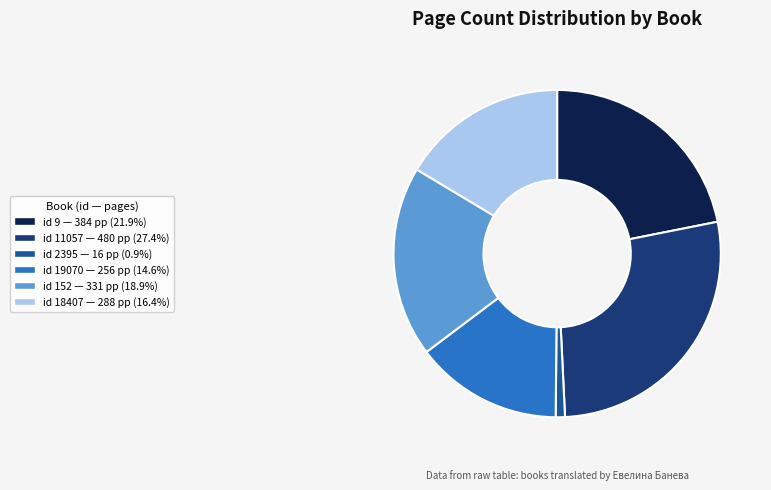

Is there a majority slice in this chart?

No